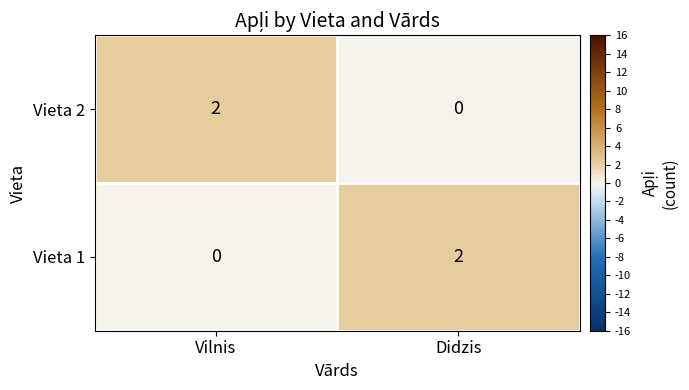

The Vieta 1 series shows 1 at Didzis. True or false?

False